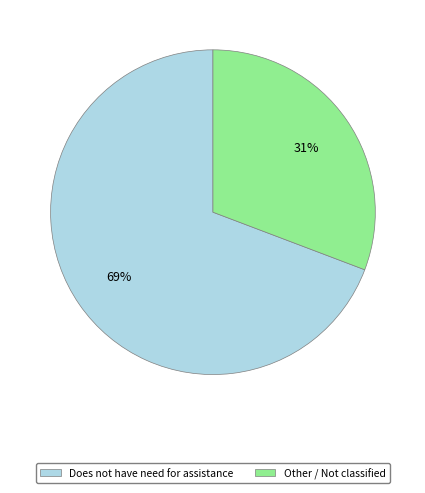

Between Other / Not classified and Does not have need for assistance, which is larger?

Does not have need for assistance